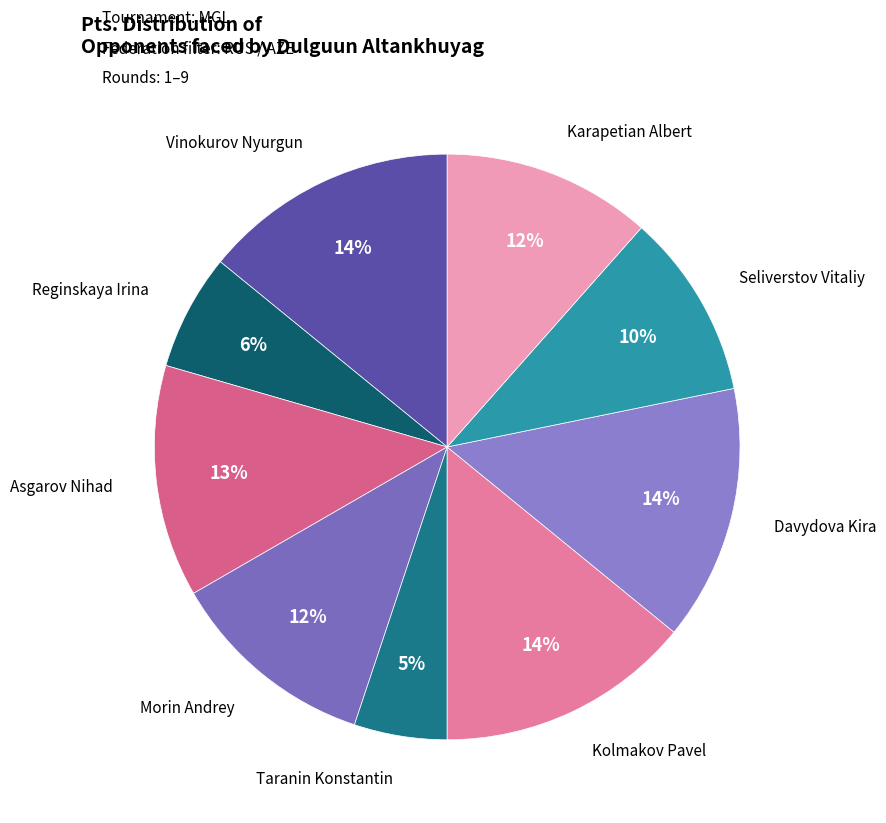

Count the number of slices in the pie.

9